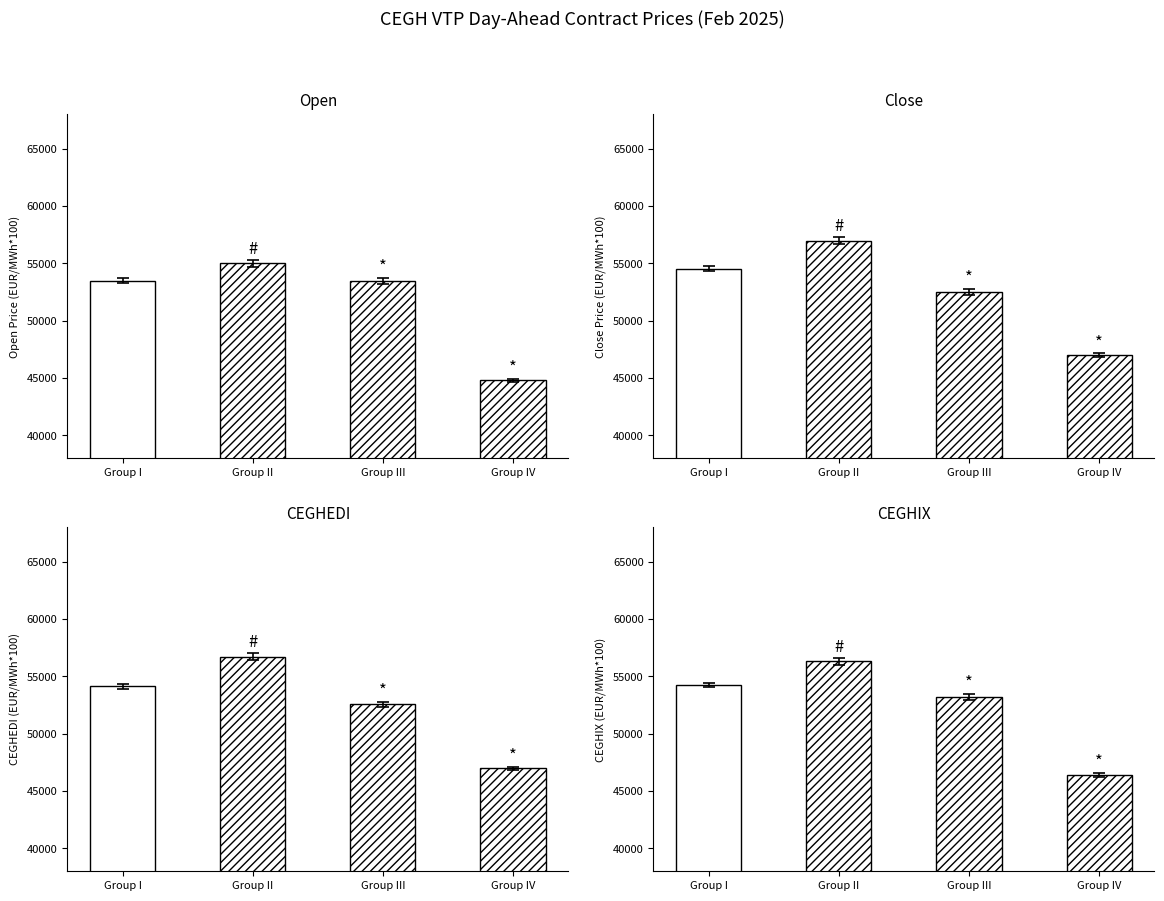

Reading left to right, list all the values displayed in this chart.

Open: 53500	55000	53475	44800
Close: 54550	56975	52500	47000
CEGHEDI: 54114	56709	52543	46976
CEGHIX: 54254	56312	53209	46400